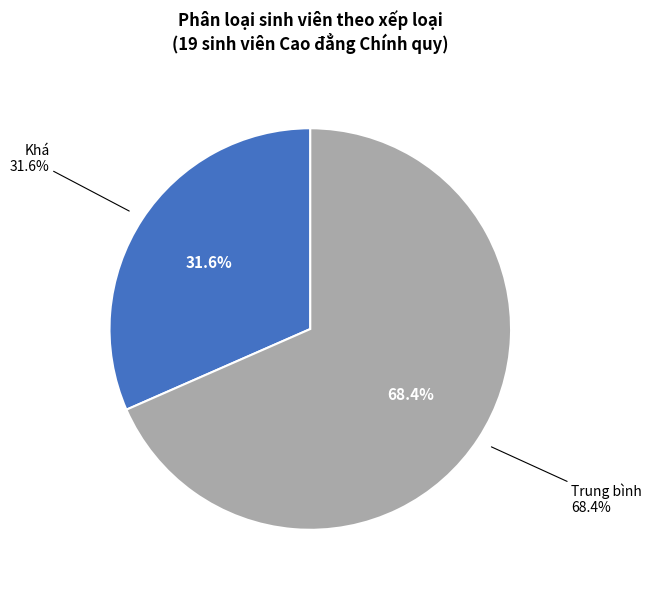

How many slices are in this pie chart?

2